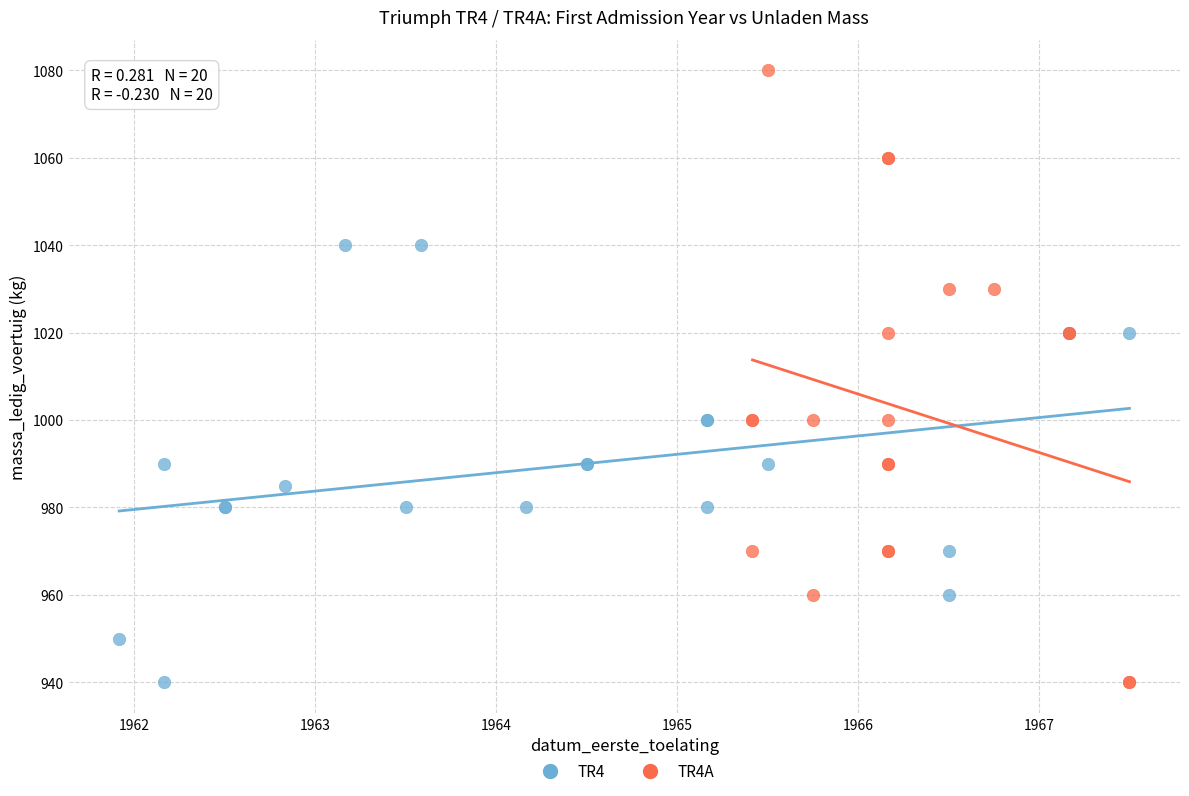

Which series reaches the maximum Y coordinate?

TR4A